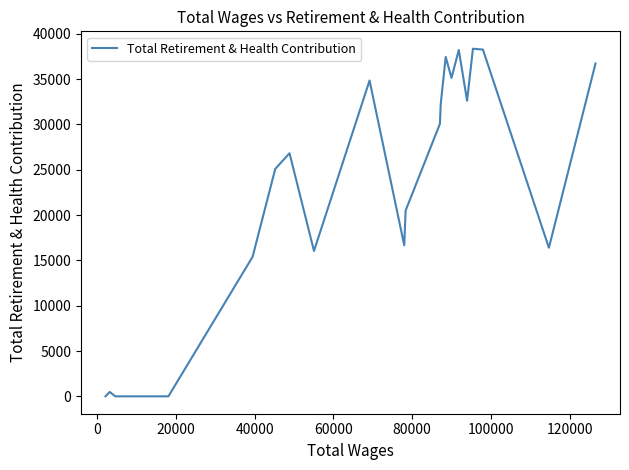

What is the greatest value displayed?

38343